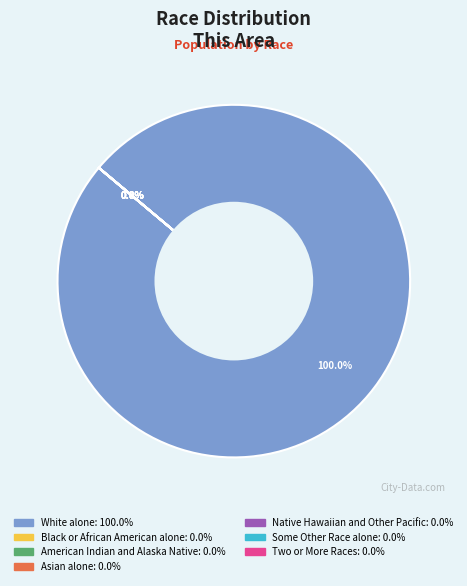

True or false: Some Other Race alone accounts for 0% of the total.

True